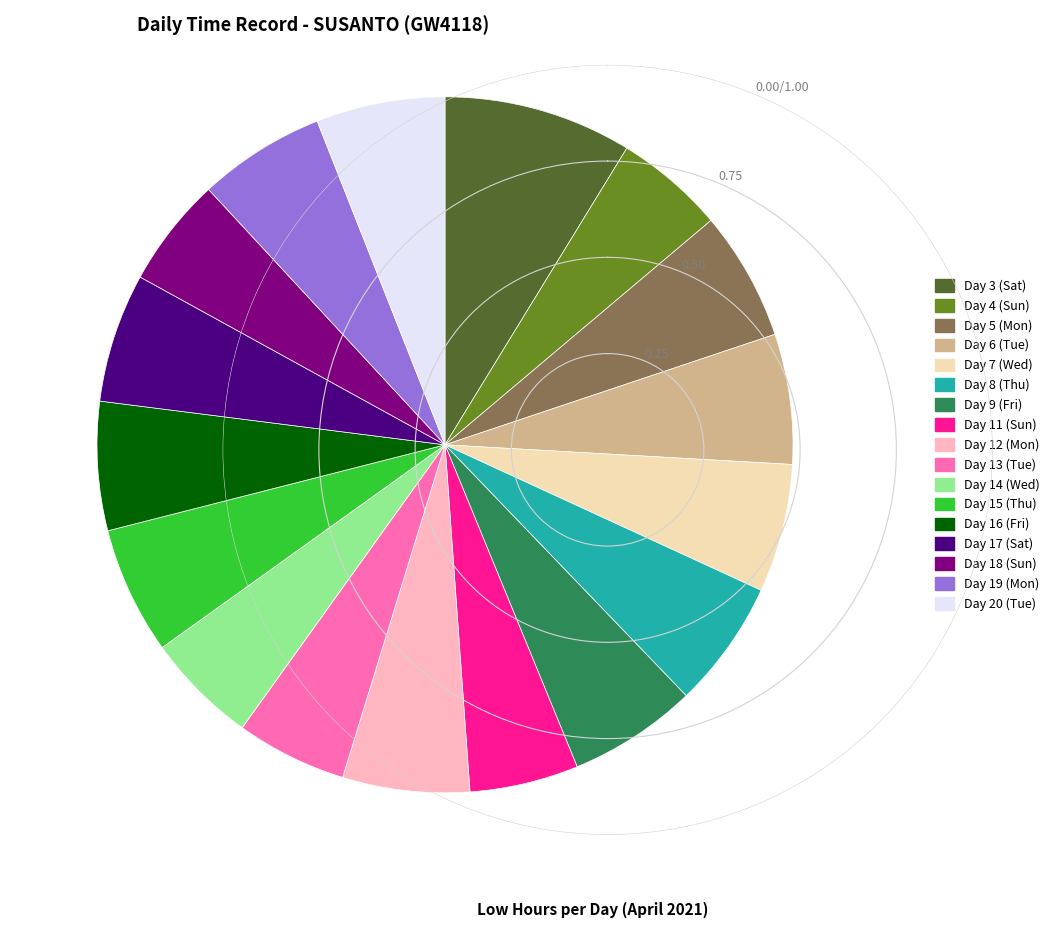

Is it true that Day 14 (Wed) is 5% of the pie?

True